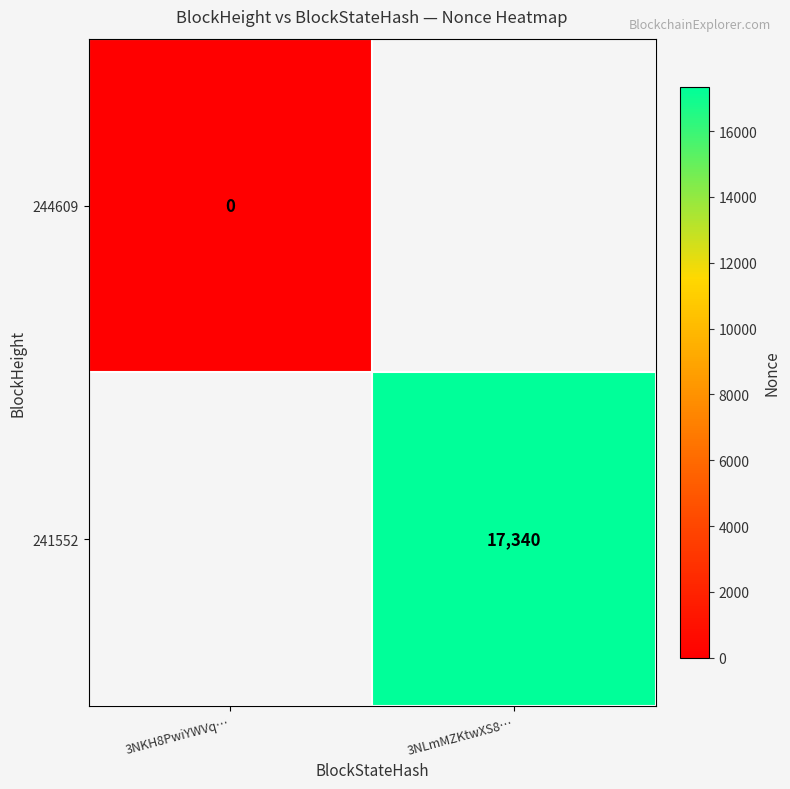

The 241552 series shows 9210 at 3NLmMZKtwXS8…. True or false?

False